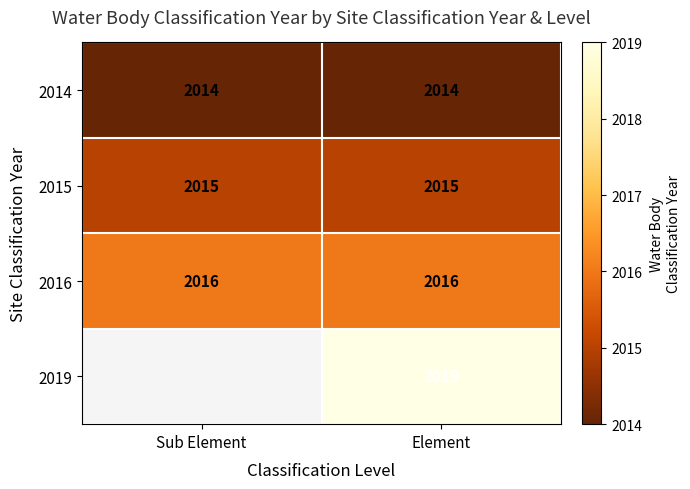

Between Sub Element and Element, which is larger?

Sub Element